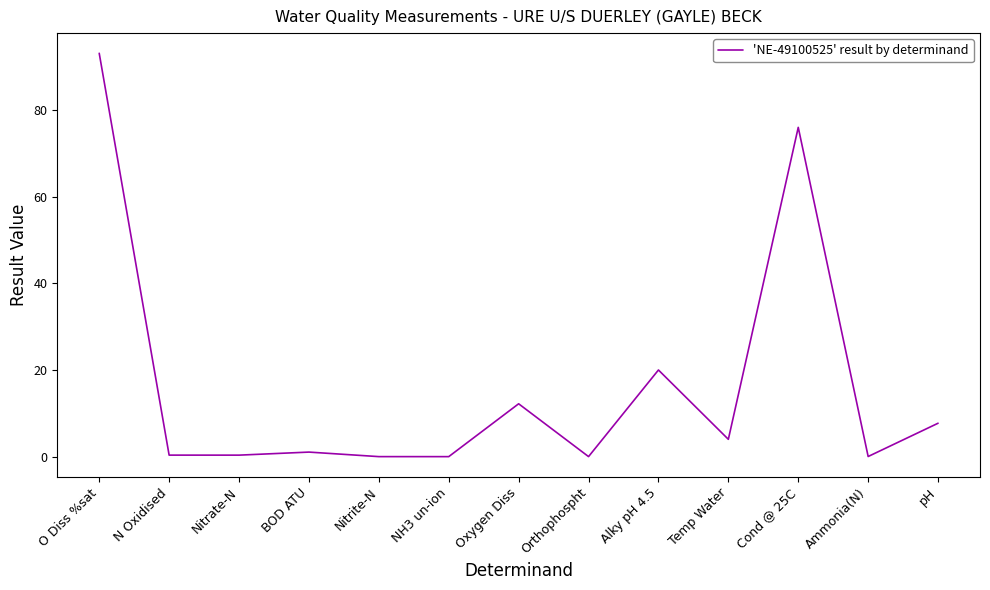

True or false: the data shows 1.1 at BOD ATU.

True